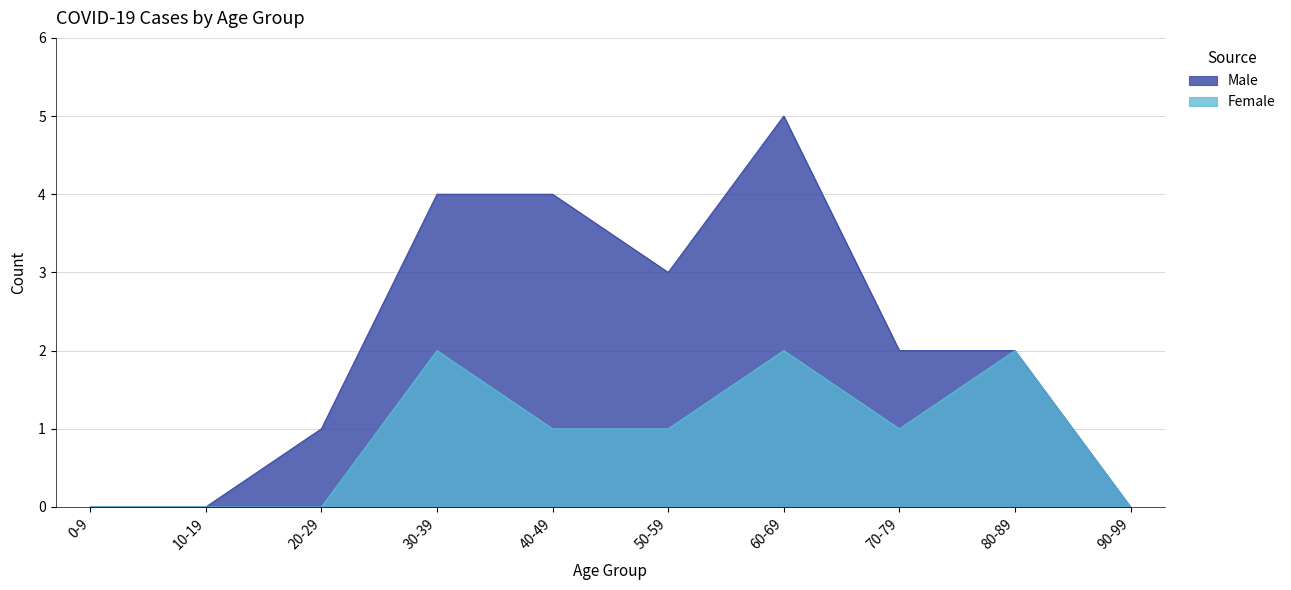

Is it true that Female equals 0 at 20-29?

True